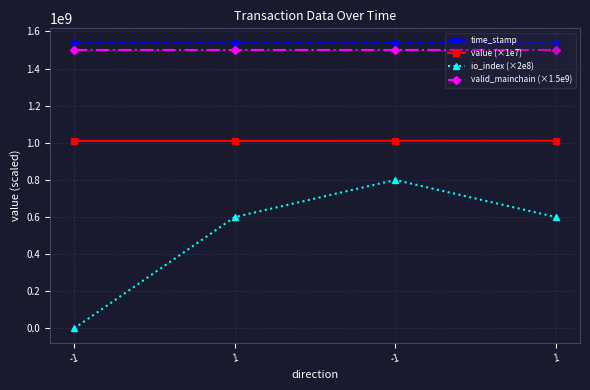

Which series has the largest total across all categories?

time_stamp